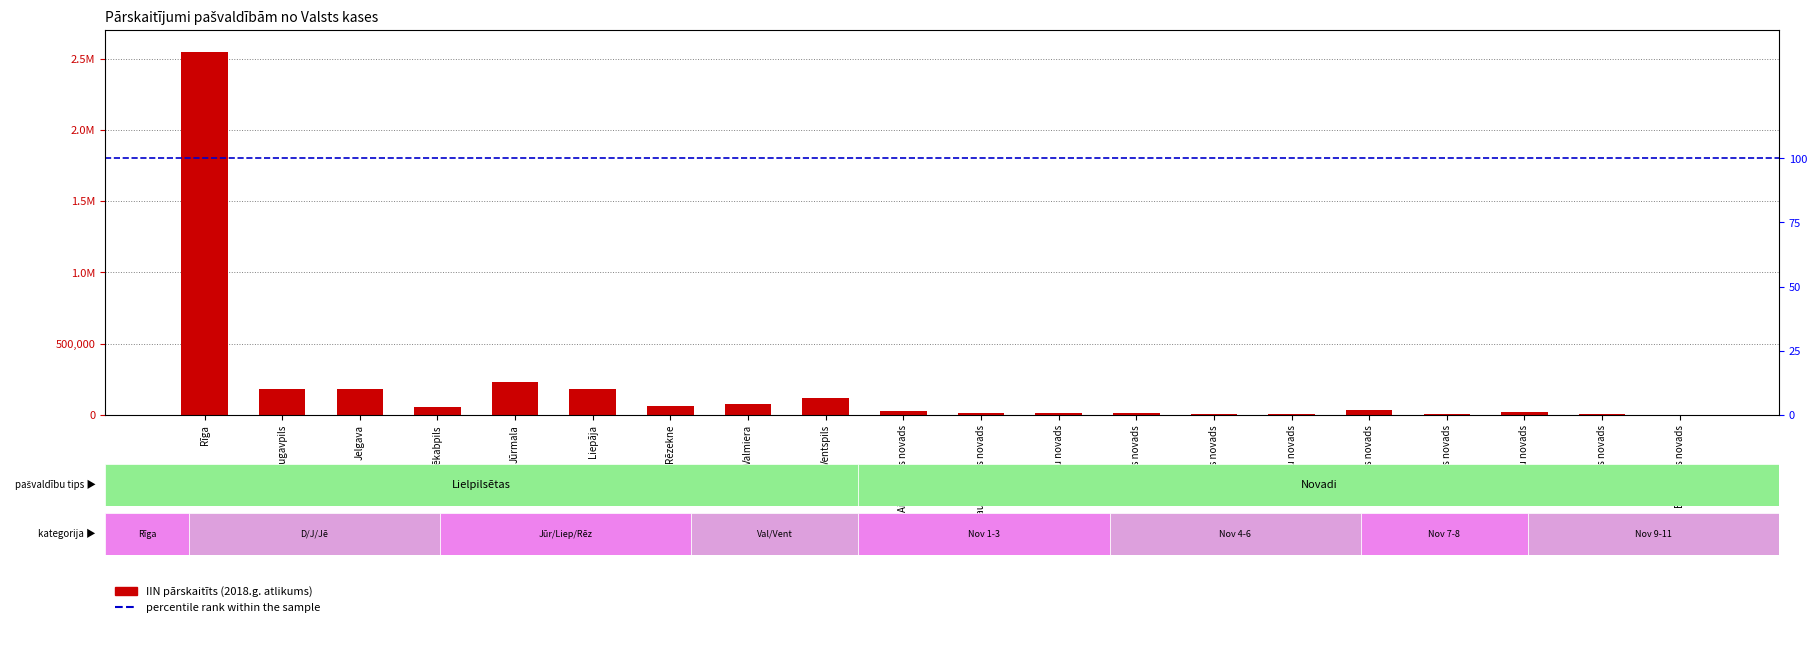

What is the difference between the maximum and minimum values?

2541085.4